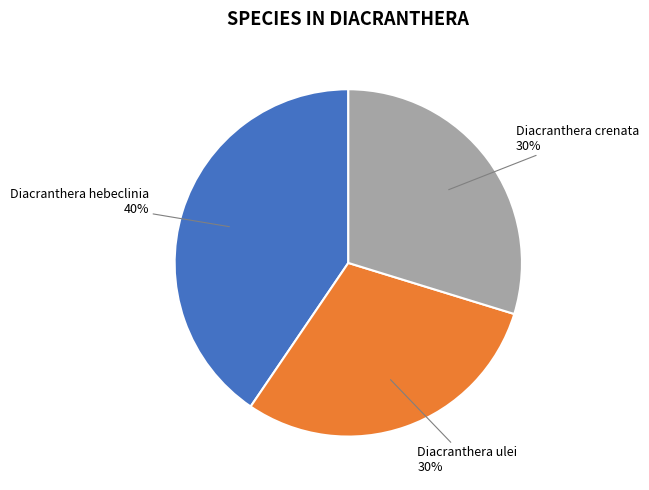

Count the number of slices in the pie.

3